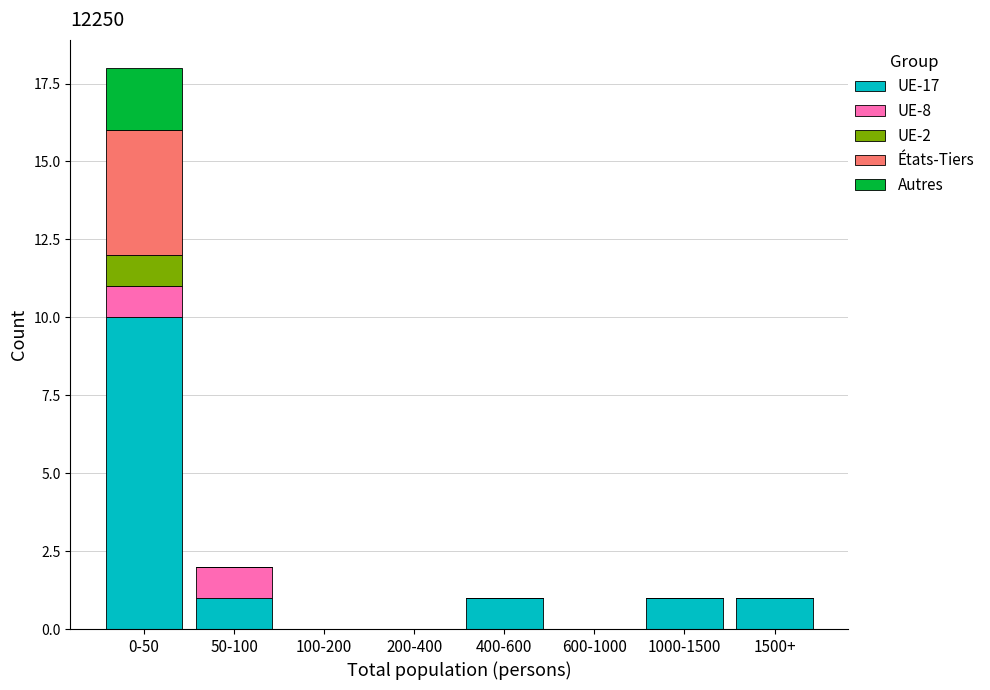

The UE-17 series shows 5 at 200-400. True or false?

False